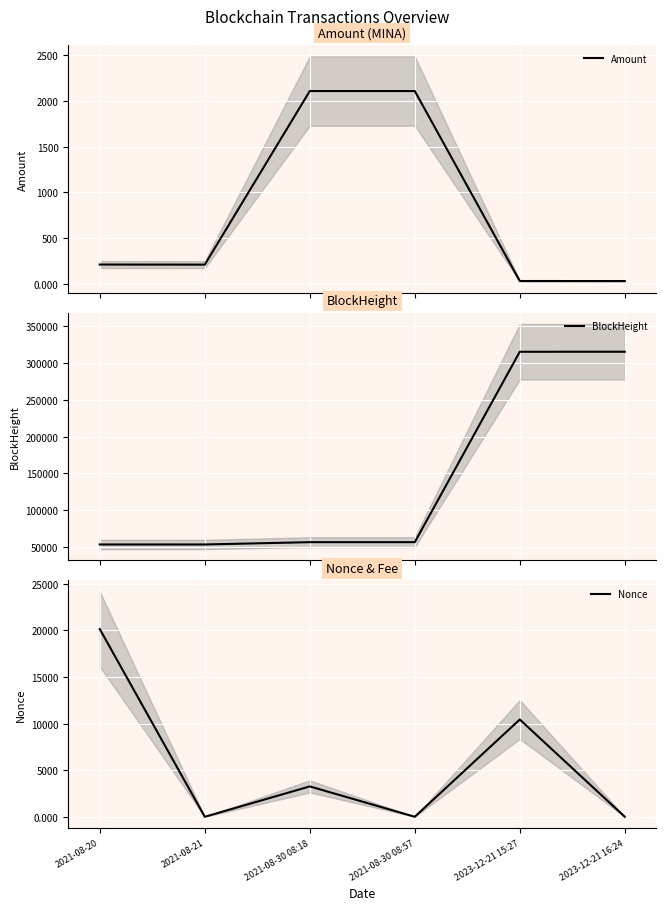

How many values in the Nonce series are below 3259?

3